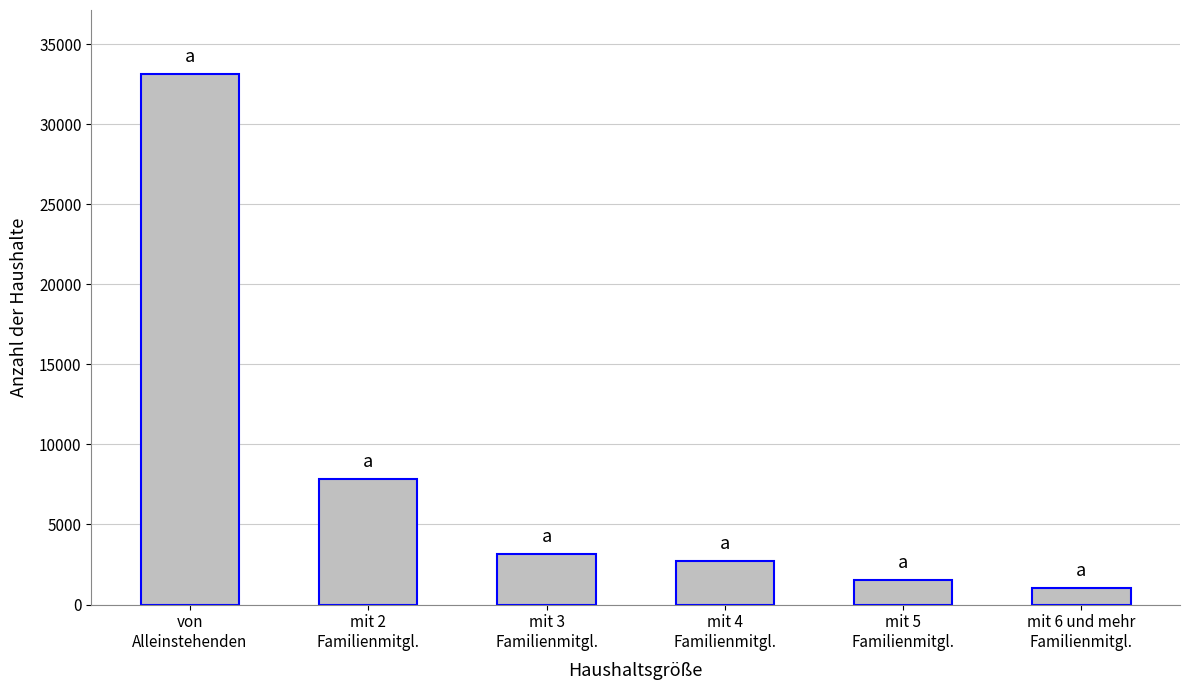

Is it true that the value at mit 5
Familienmitgl. is 1565?

True